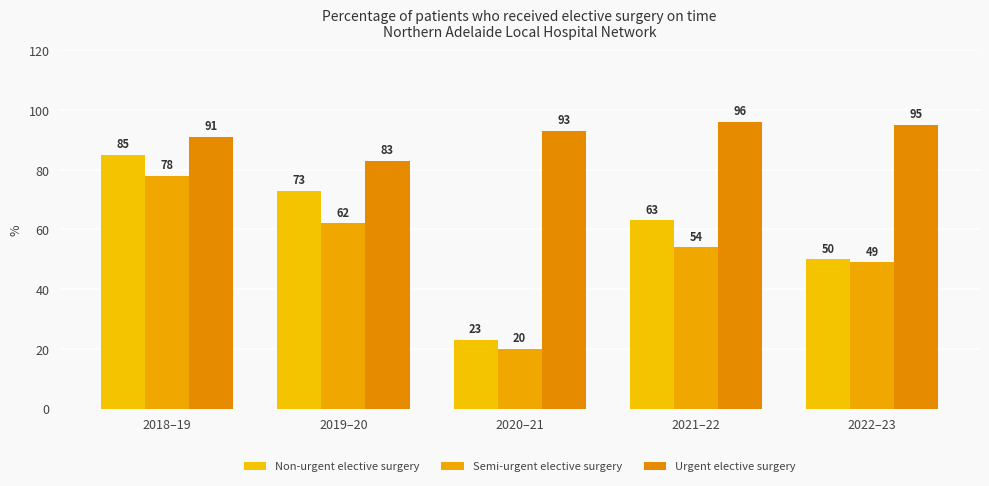

How many bars are there in total?

15